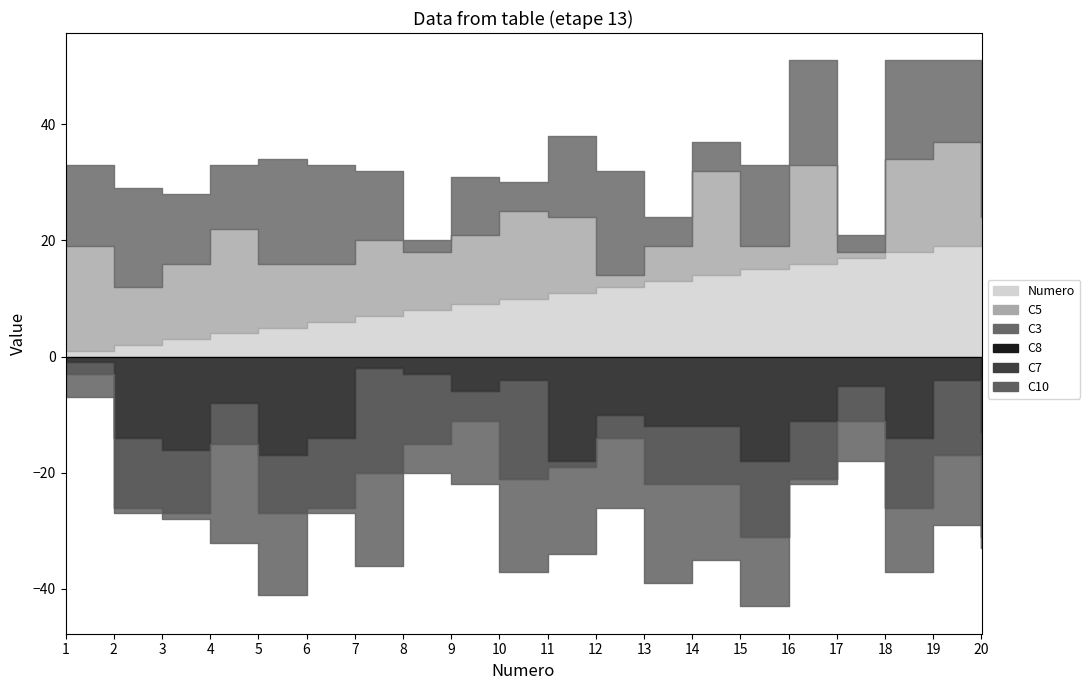

At how many categories does at least one series exceed 14?

18